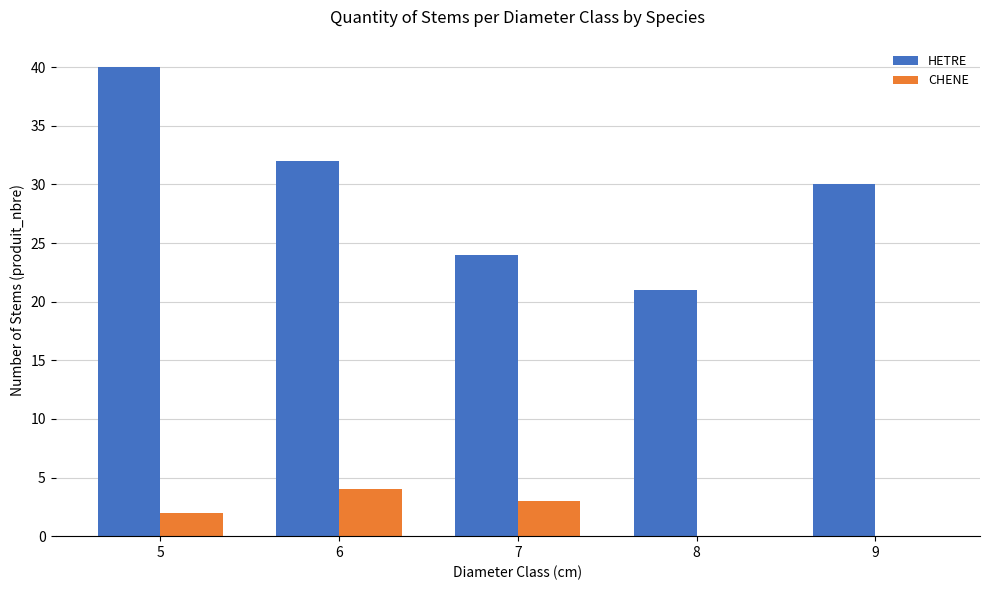

What is the maximum value shown in the chart?

40